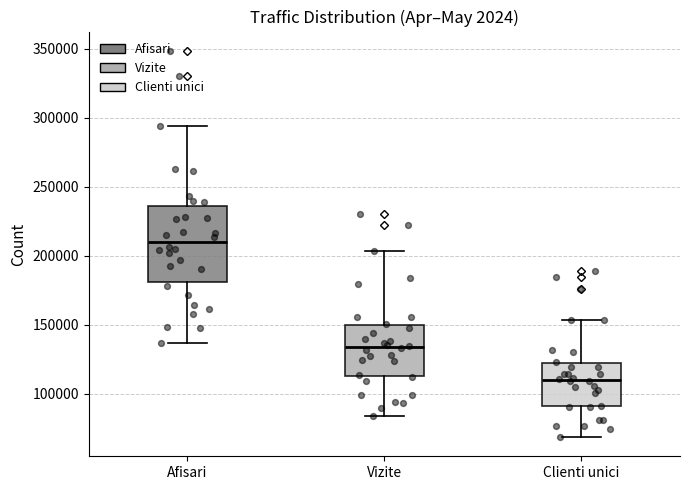

Reading left to right, transcribe this box plot: for each box, give where its median line is, the range the box spans, and where its two whiskers end, as read against the y-axis. The values are not printed on the chart, so give them approximately, as read against the axis.

Afisari: median 210000, box 180000 to 235000, whiskers 135000 to 295000
Vizite: median 135000, box 115000 to 150000, whiskers 85000 to 205000
Clienti unici: median 110000, box 90000 to 120000, whiskers 70000 to 155000